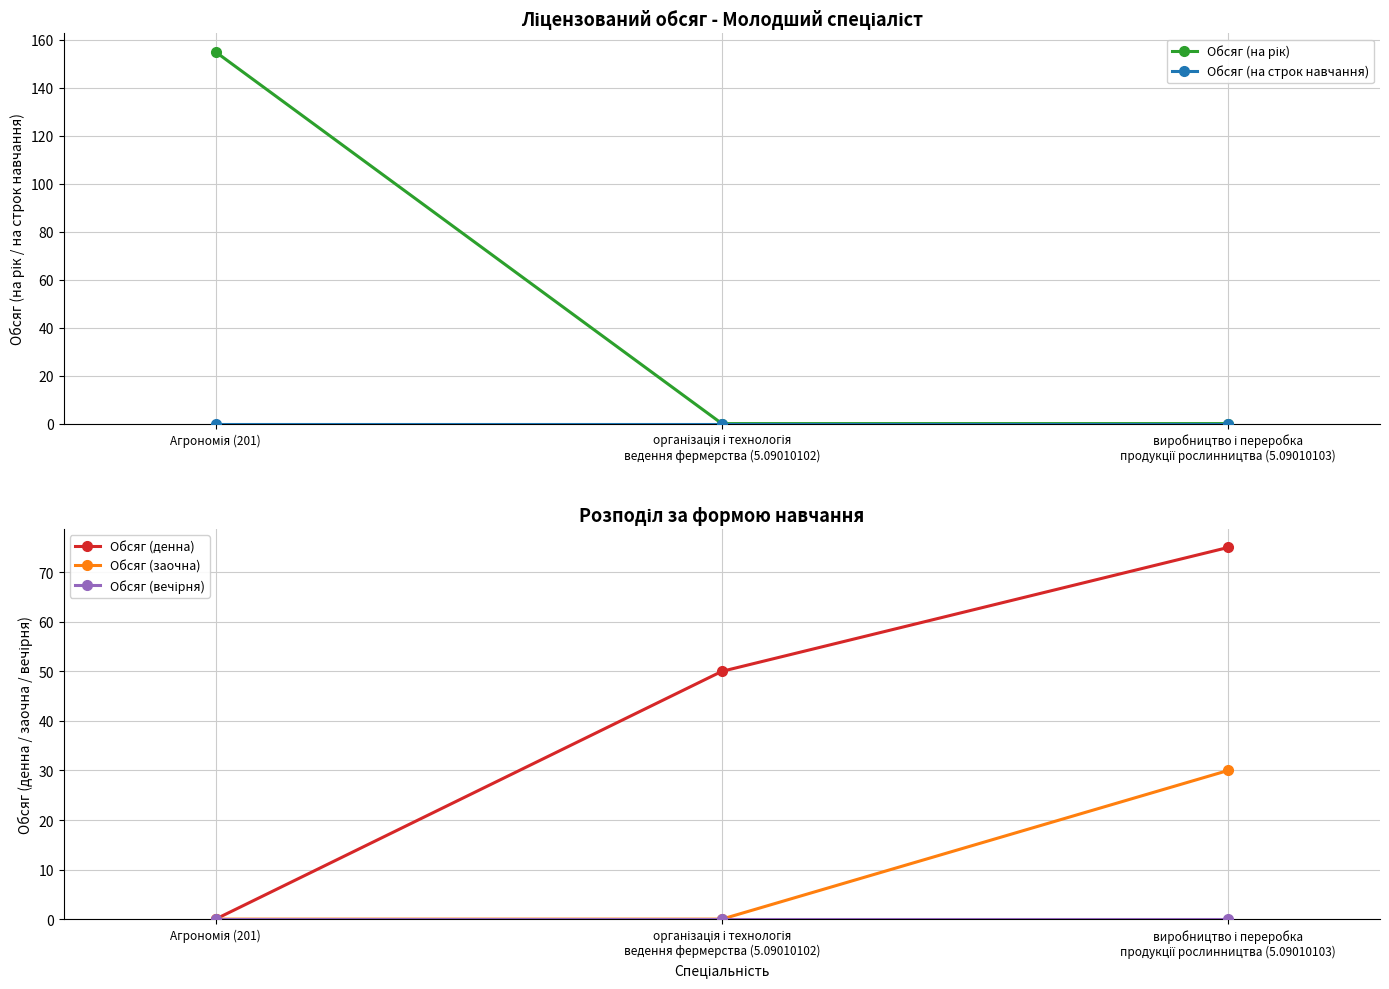

Which has a higher value, Агрономія (201) or виробництво і переробка
продукції рослинництва (5.09010103)?

Агрономія (201)